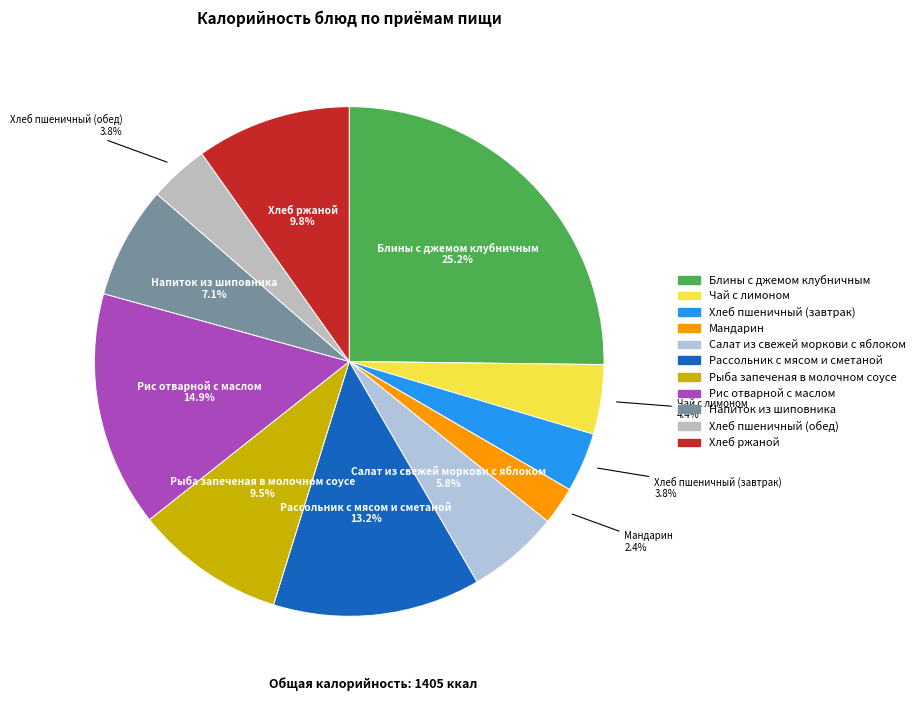

What portion of the pie excludes Хлеб ржаной?

90.2%